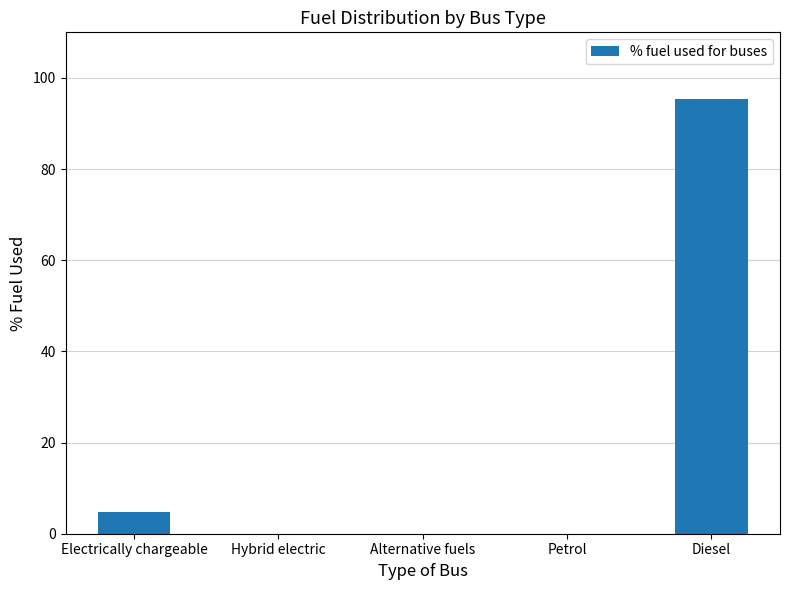

What is the maximum value shown in the chart?

95.3